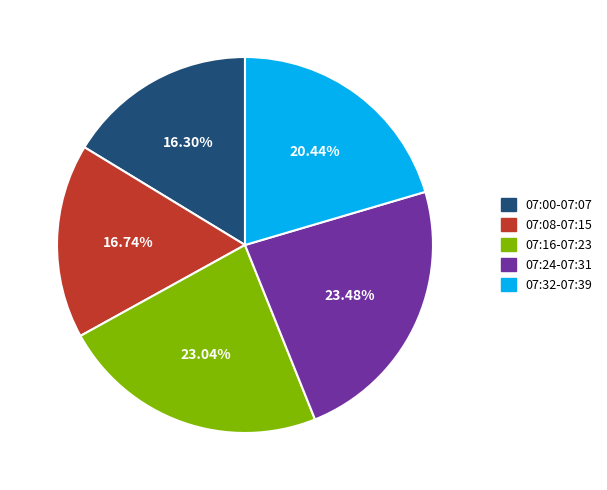

Does any single category account for the majority?

No